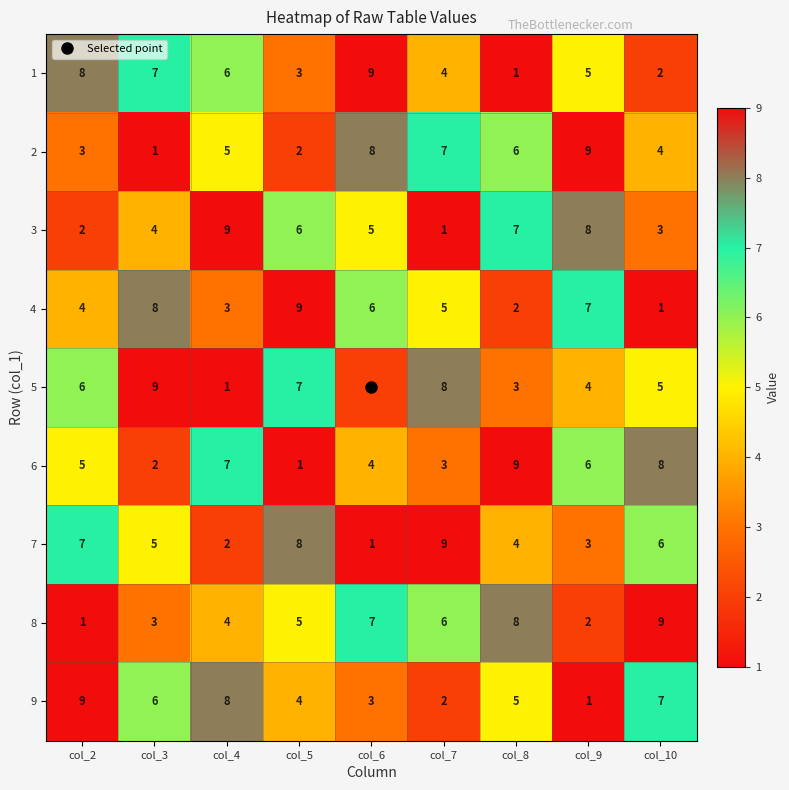

Is the value of 3 at col_3 greater than the value of 1 at col_10?

Yes